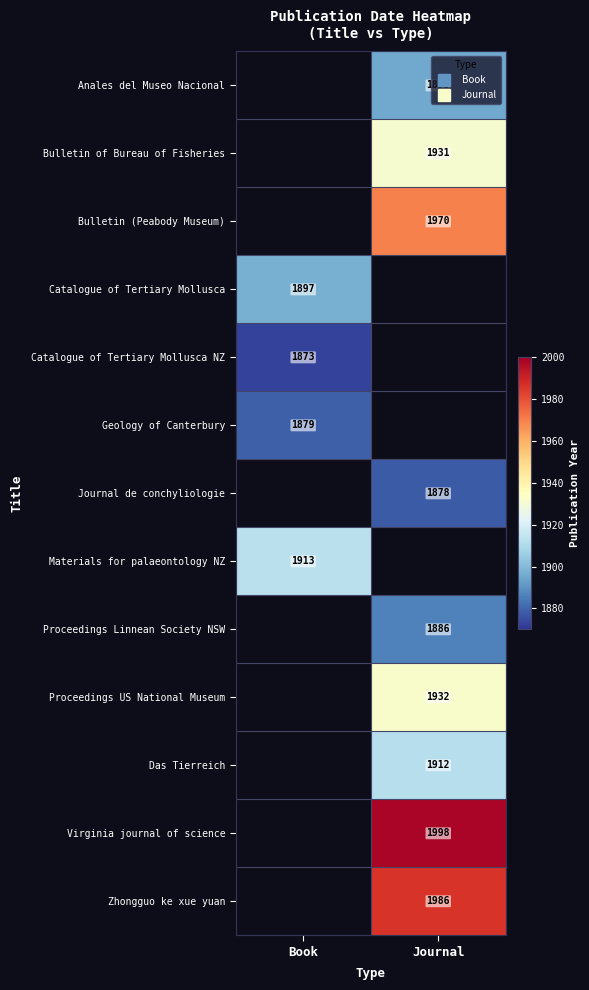

List the labels in order of Anales del Museo Nacional value, smallest first.

Book, Journal